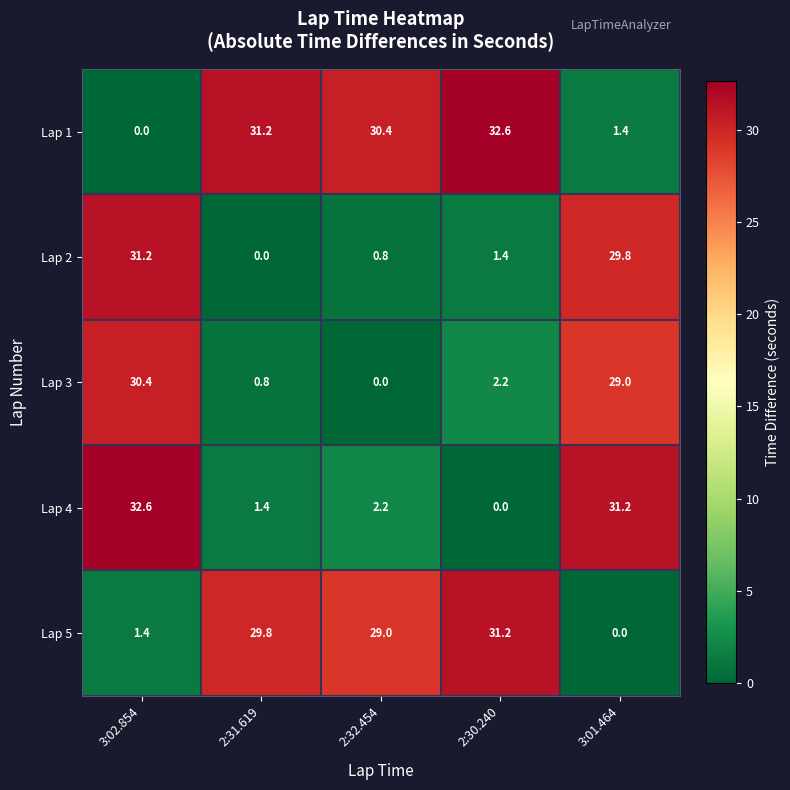

True or false: Lap 2 has a value of 29.8 at 3:01.464.

True